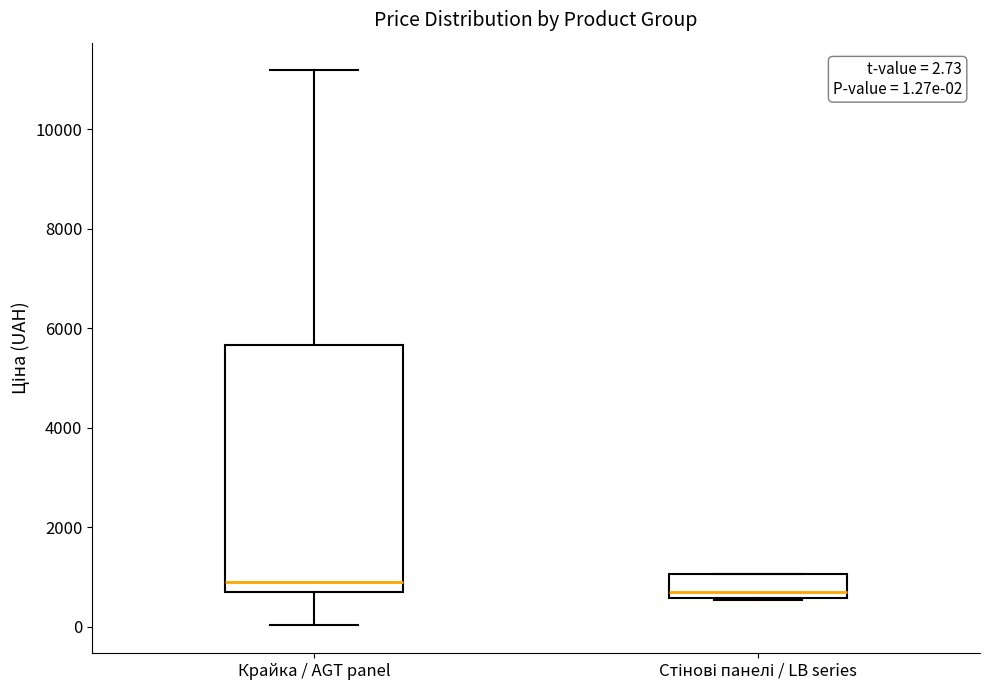

Which box is the tallest, from its lower edge to its upper edge?

Крайка / AGT panel